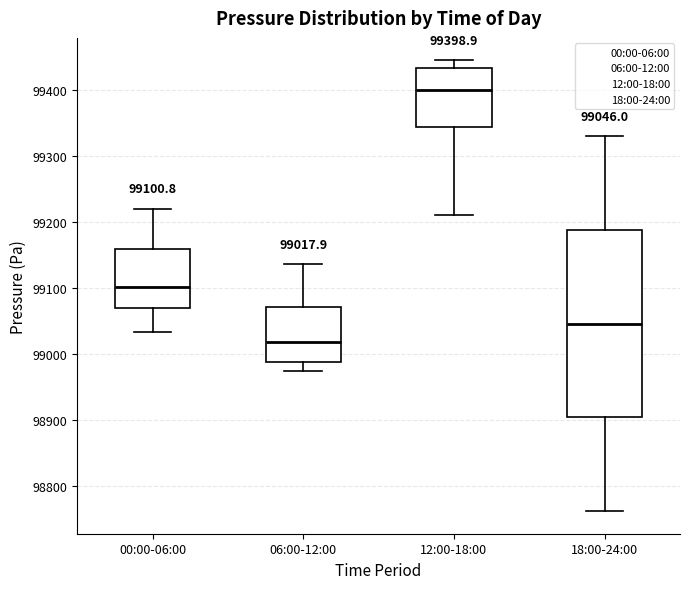

Comparing the boxes themselves (not the whiskers), which one is the tallest?

18:00-24:00